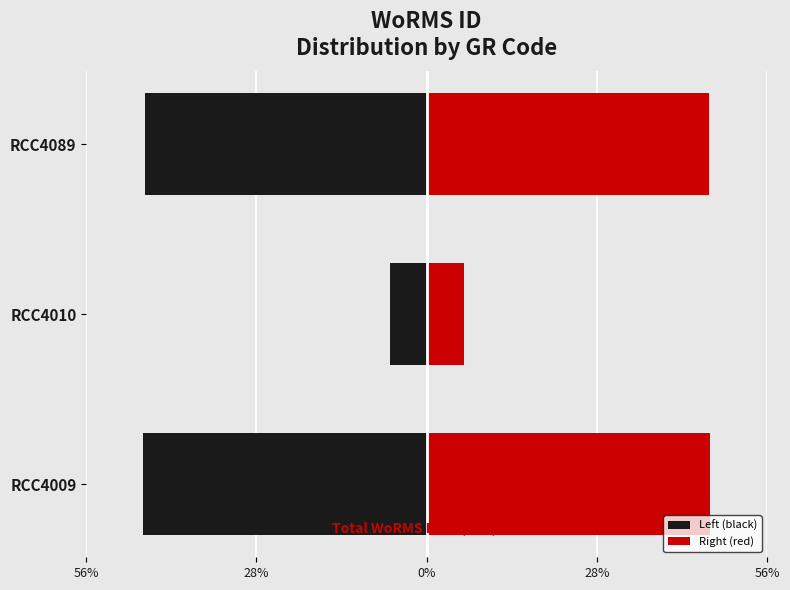

What is the difference between the maximum and second lowest values in the Right (red) series?

0.3